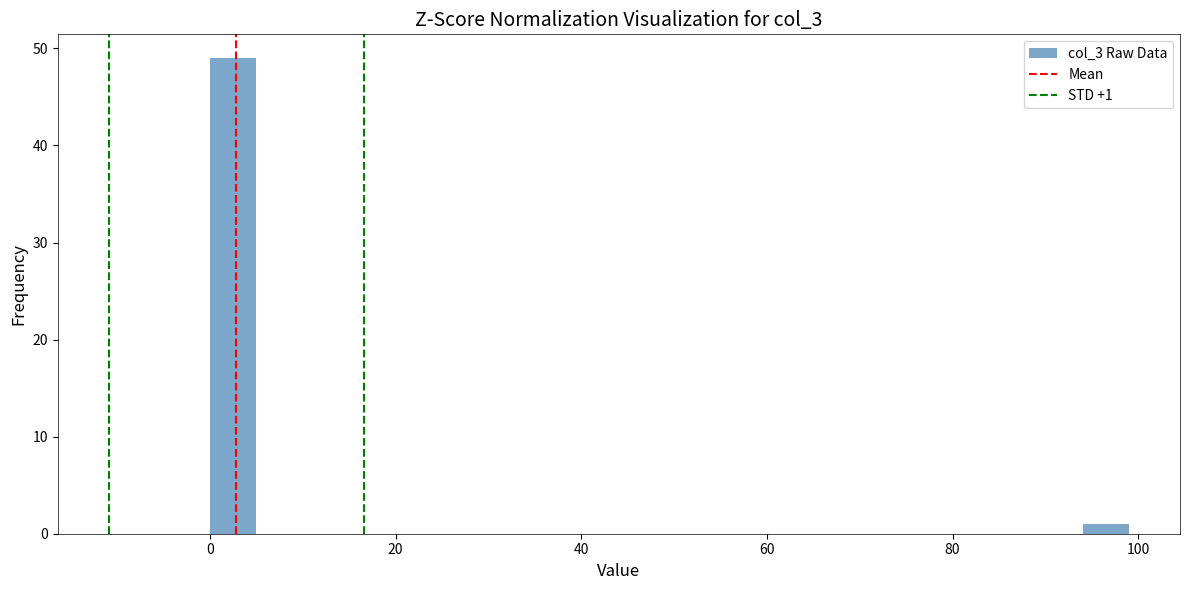

Read against the x-axis, roughly where is the centre of the tallest bar?

2